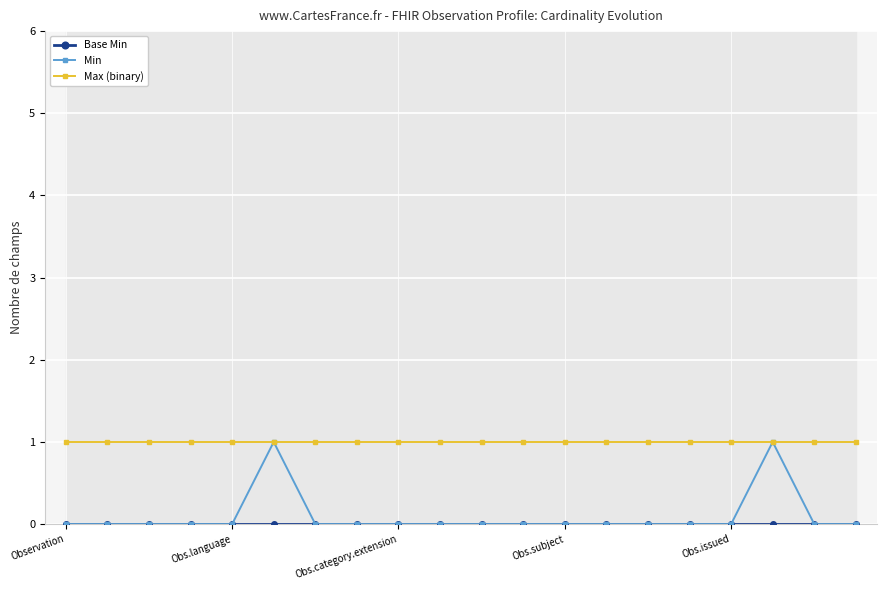

Is the value of Min at 18 greater than the value of Max (binary) at 19?

No